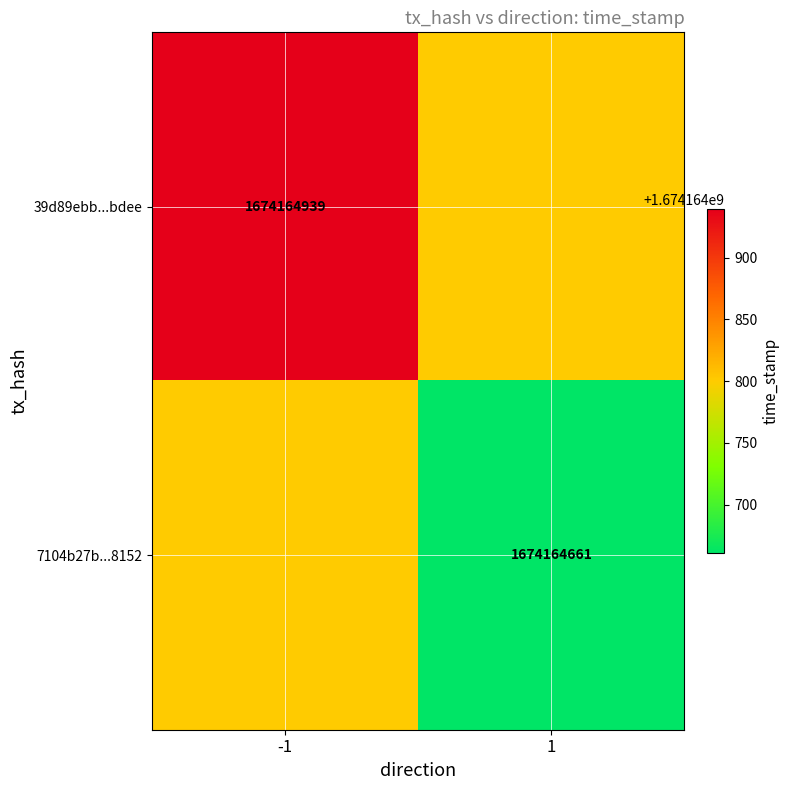

List the series in order of their peak value, lowest first.

7104b27b5d3221894ced1e79424b18958b86152, 39d89ebb4ae7af4219f0dd01460129ccab0bdee